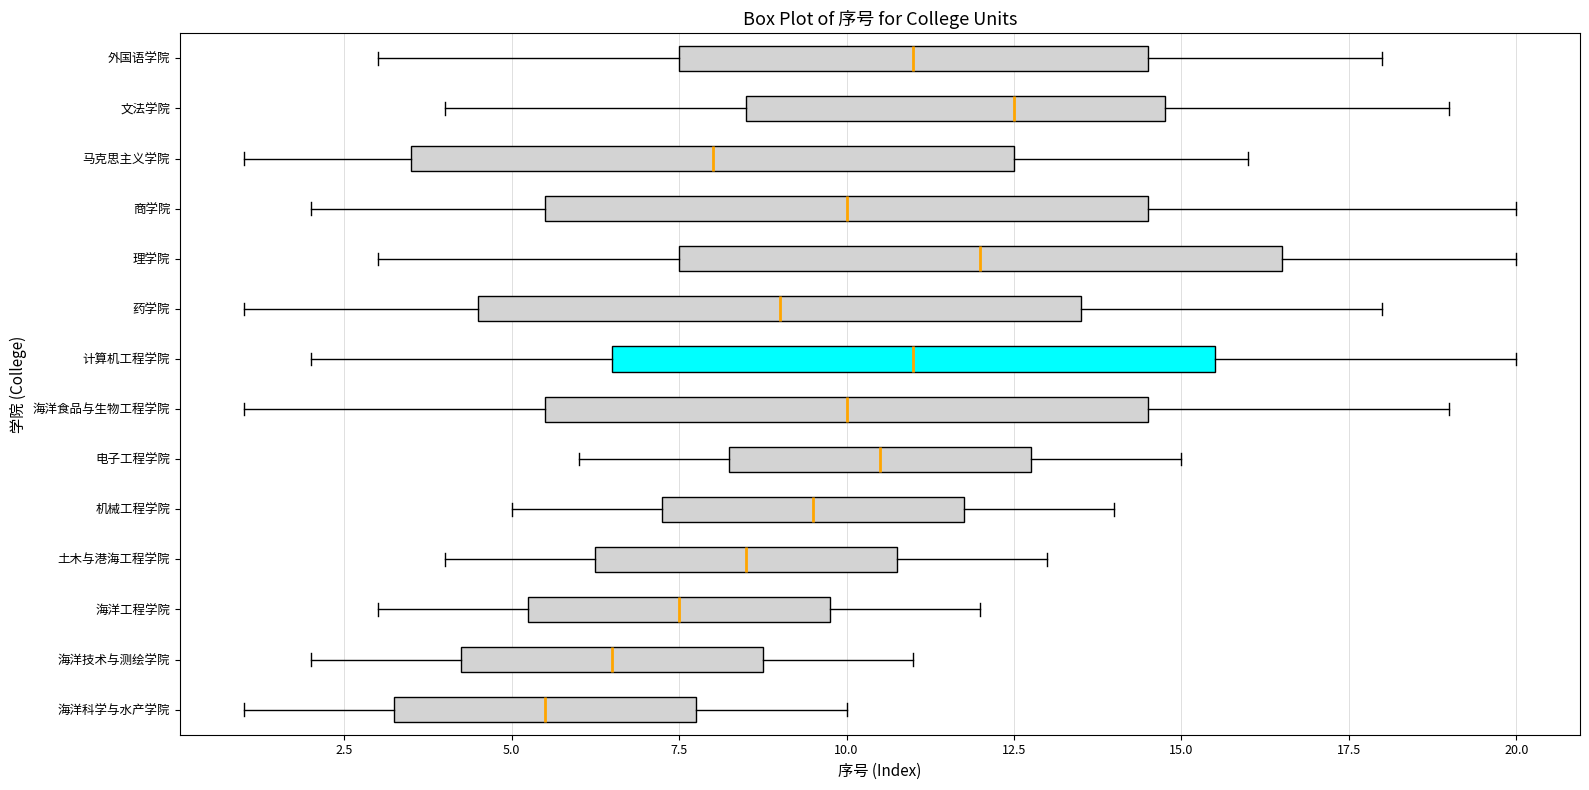

Reading bottom to top, transcribe this box plot: for each box, give where its median line is, the range the box spans, and where its two whiskers end, as read against the x-axis. The values are not printed on the chart, so give them approximately, as read against the axis.

海洋科学与水产学院: median 5.5, box 3.5 to 8.0, whiskers 1.0 to 10.0
海洋技术与测绘学院: median 6.5, box 4.5 to 9.0, whiskers 2.0 to 11.0
海洋工程学院: median 7.5, box 5.5 to 10.0, whiskers 3.0 to 12.0
土木与港海工程学院: median 8.5, box 6.5 to 11.0, whiskers 4.0 to 13.0
机械工程学院: median 9.5, box 7.5 to 12.0, whiskers 5.0 to 14.0
电子工程学院: median 10.5, box 8.5 to 13.0, whiskers 6.0 to 15.0
海洋食品与生物工程学院: median 10.0, box 5.5 to 14.5, whiskers 1.0 to 19.0
计算机工程学院: median 11.0, box 6.5 to 15.5, whiskers 2.0 to 20.0
药学院: median 9.0, box 4.5 to 13.5, whiskers 1.0 to 18.0
理学院: median 12.0, box 7.5 to 16.5, whiskers 3.0 to 20.0
商学院: median 10.0, box 5.5 to 14.5, whiskers 2.0 to 20.0
马克思主义学院: median 8.0, box 3.5 to 12.5, whiskers 1.0 to 16.0
文法学院: median 12.5, box 8.5 to 15.0, whiskers 4.0 to 19.0
外国语学院: median 11.0, box 7.5 to 14.5, whiskers 3.0 to 18.0